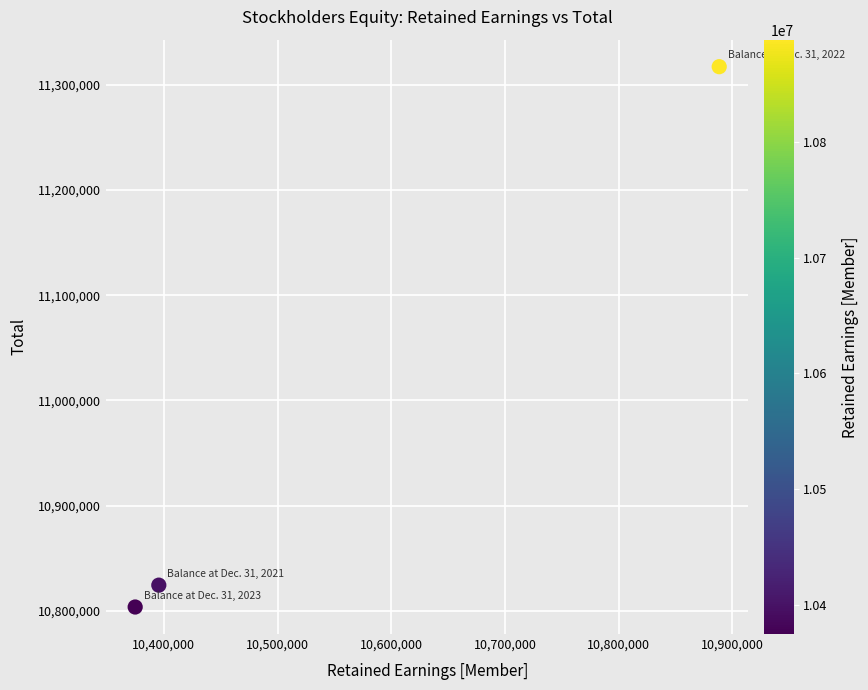

What Y value in the scatter plot is closest to 11060455?

10824405